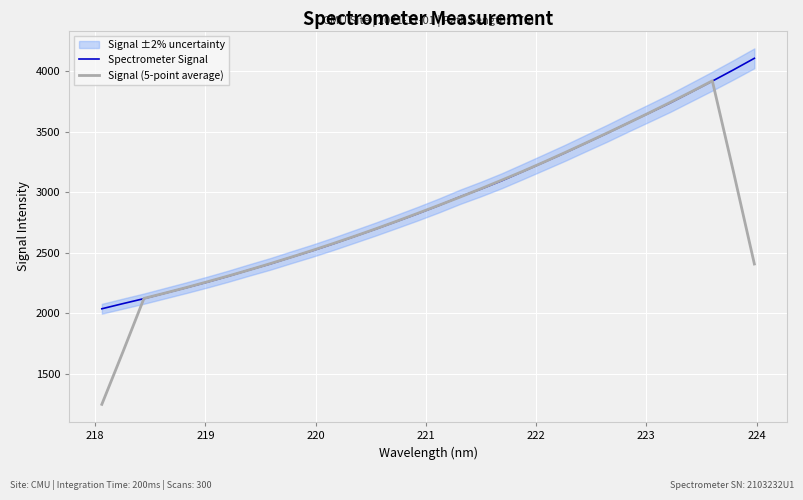

List the series in order of their overall mean, lowest first.

Signal (5-point average), Spectrometer Signal